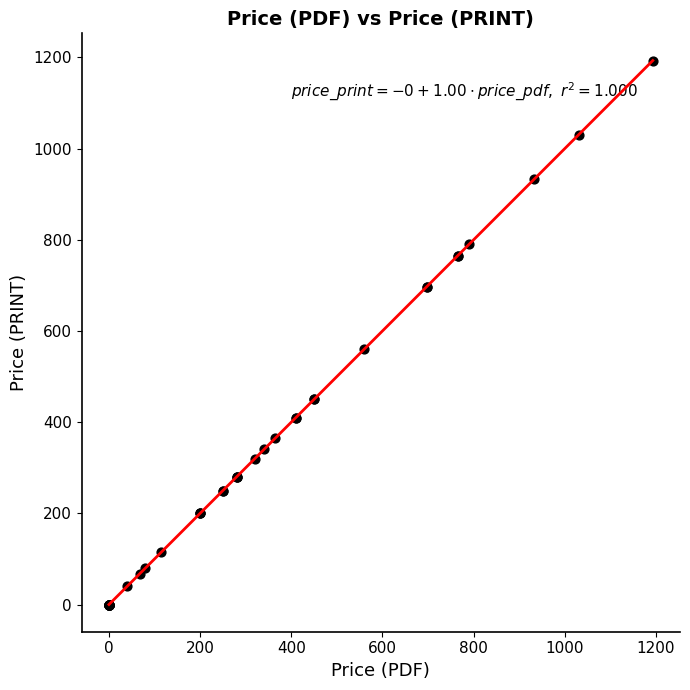

What Y value in the scatter plot is closest to 596?

560